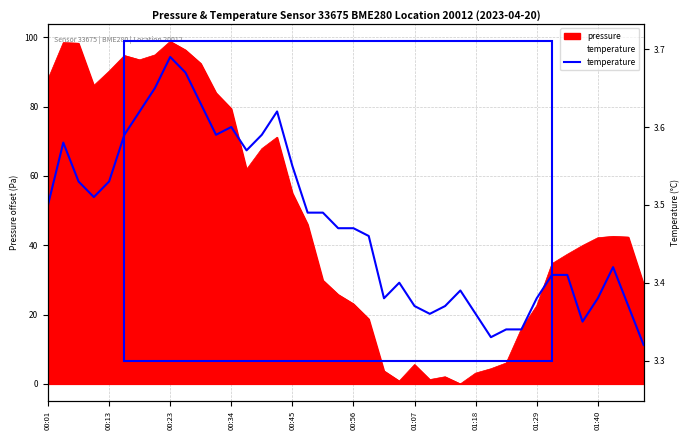

What is the minimum value shown in the chart?

3.3